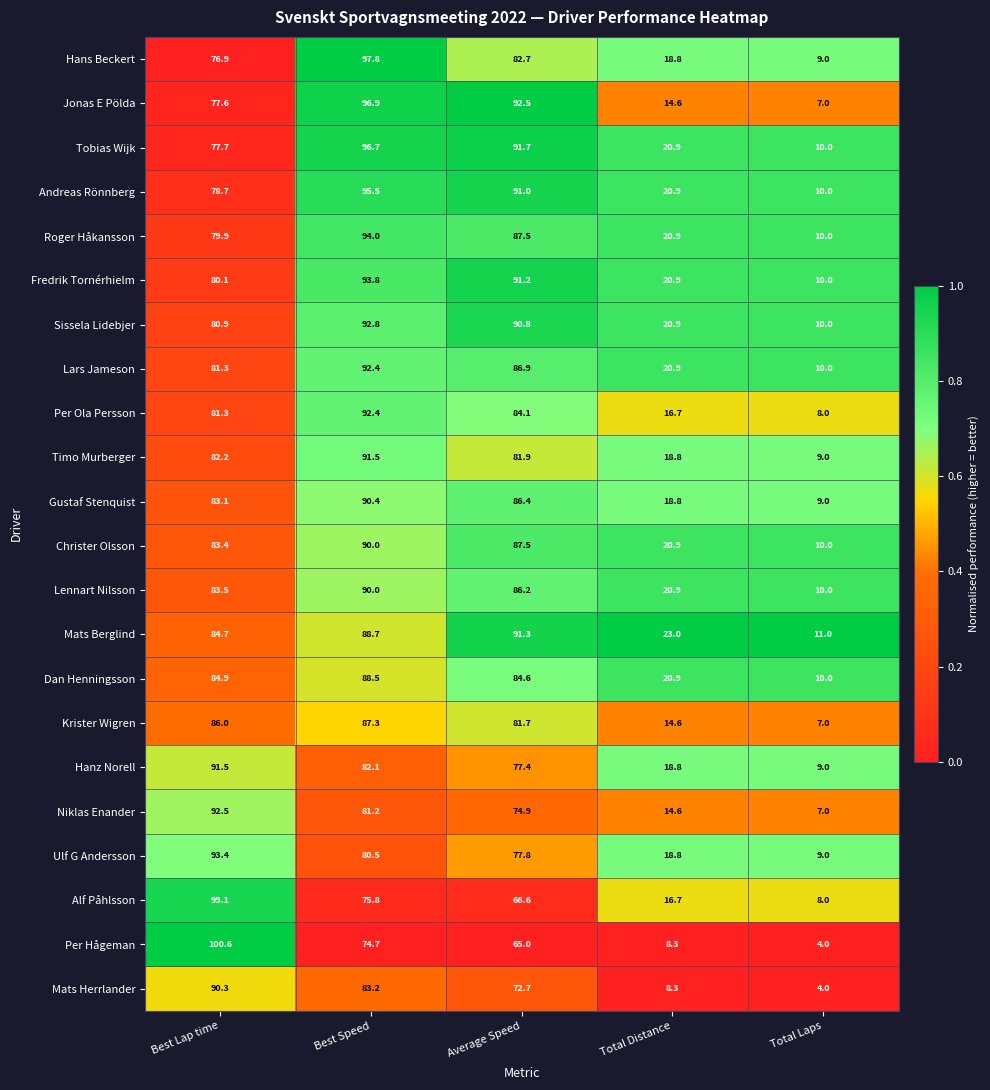

At which category does the chart reach its peak across all series?

Best Lap time